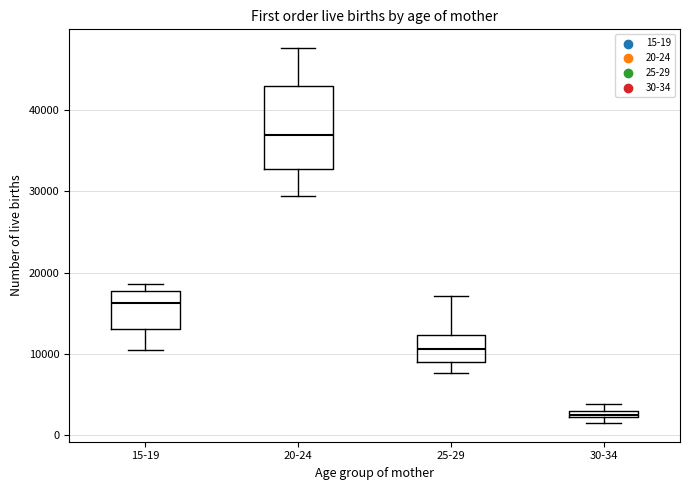

Which box has the highest median line?

20-24